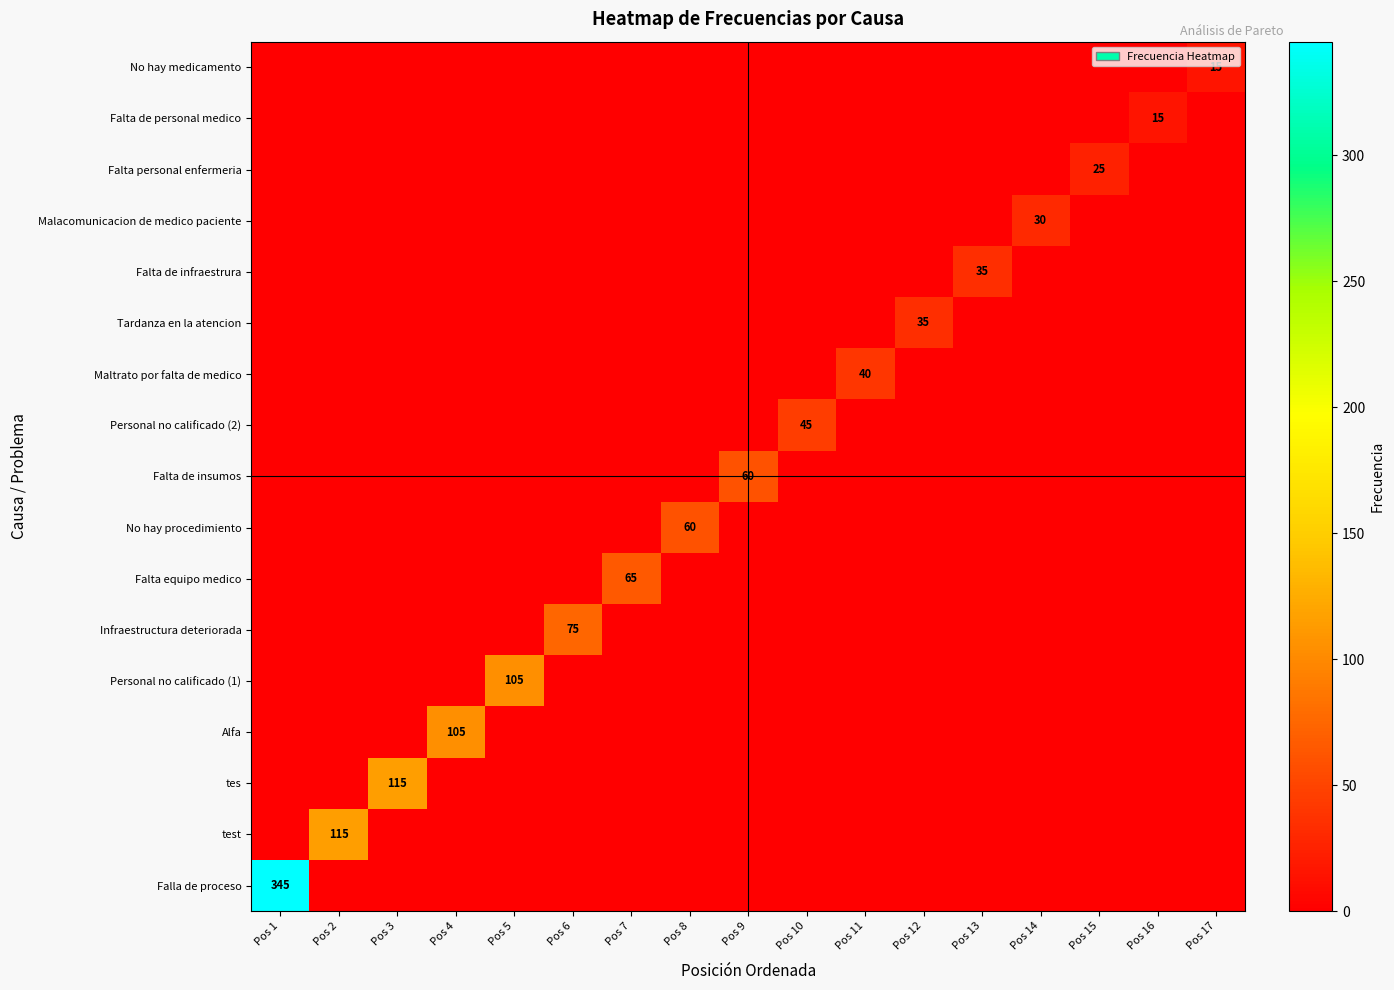

Rank the series by their maximum value, from lowest to highest.

Falta de personal medico, No hay medicamento, Falta personal enfermeria, Malacomunicacion de medico paciente, Tardanza en la atencion, Falta de infraestrura, Maltrato por falta de medico, Personal no calificado (2), No hay procedimiento, Falta de insumos, Falta equipo medico, Infraestructura deteriorada, Alfa, Personal no calificado (1), test, tes, Falla de proceso